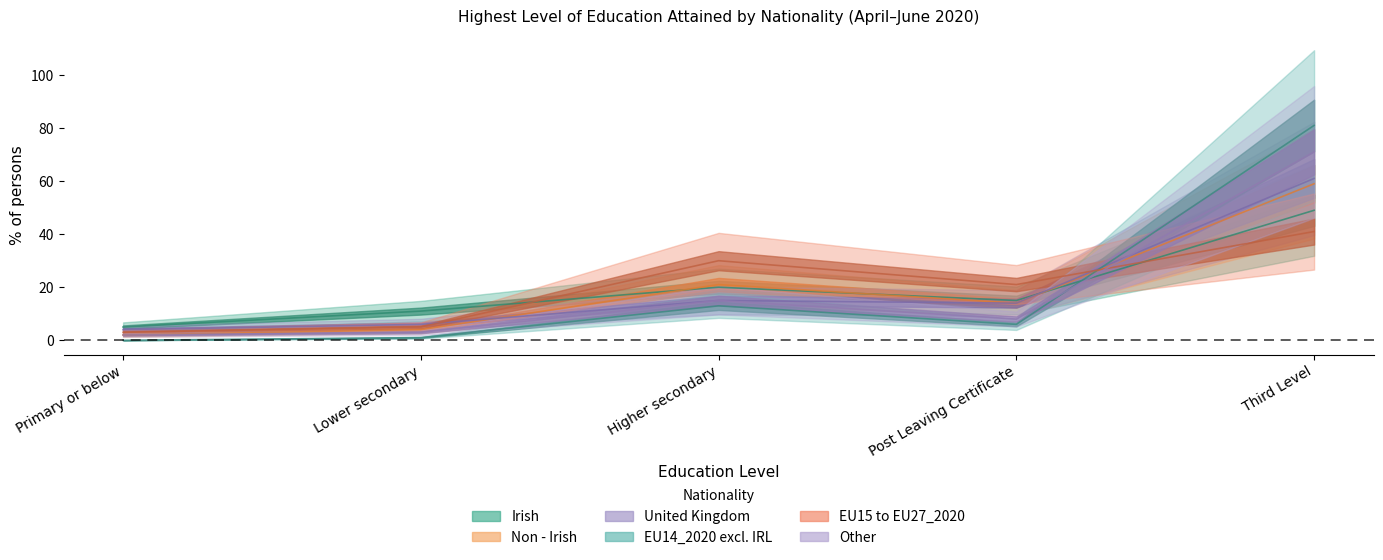

How many series are shown in this chart?

6